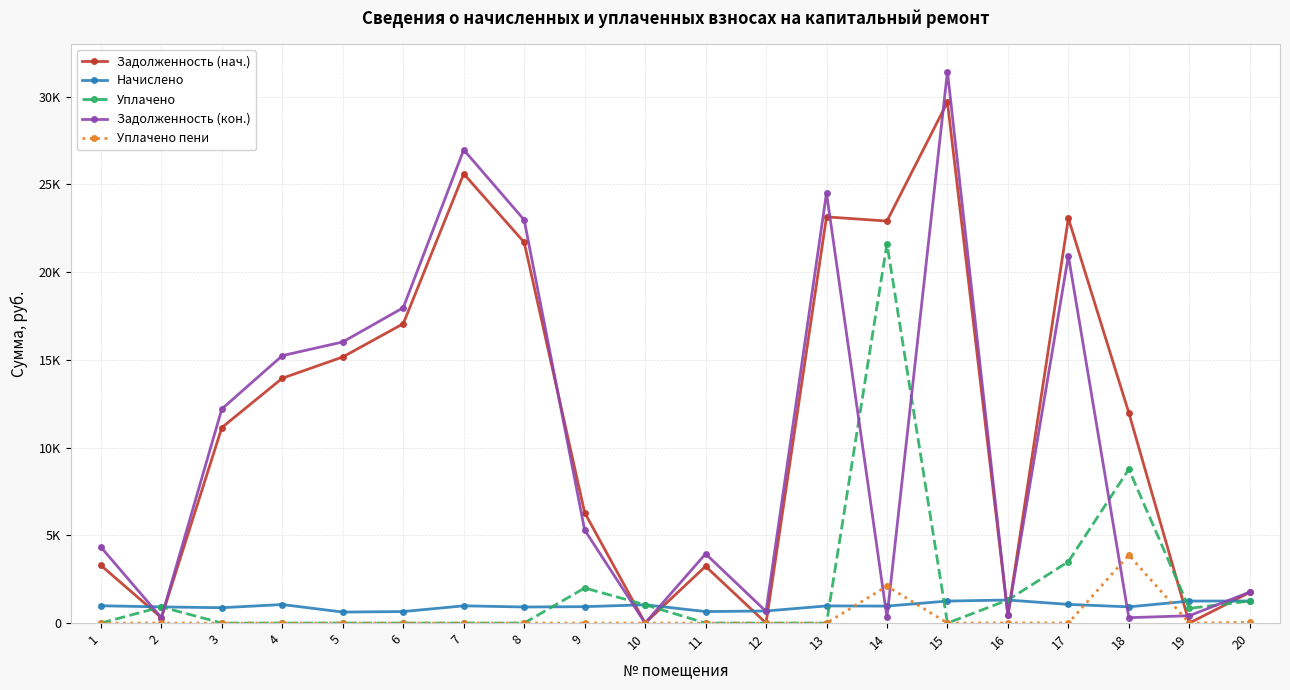

What are all the series names shown in the legend?

Задолженность (нач.), Начислено, Уплачено, Задолженность (кон.), Уплачено пени